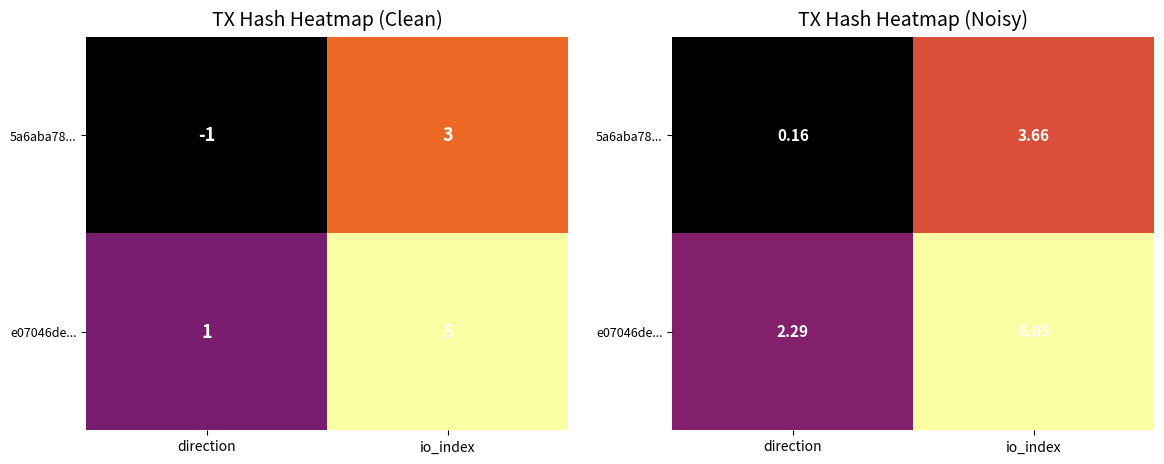

Is it true that e07046de... equals 3.3 at direction?

False